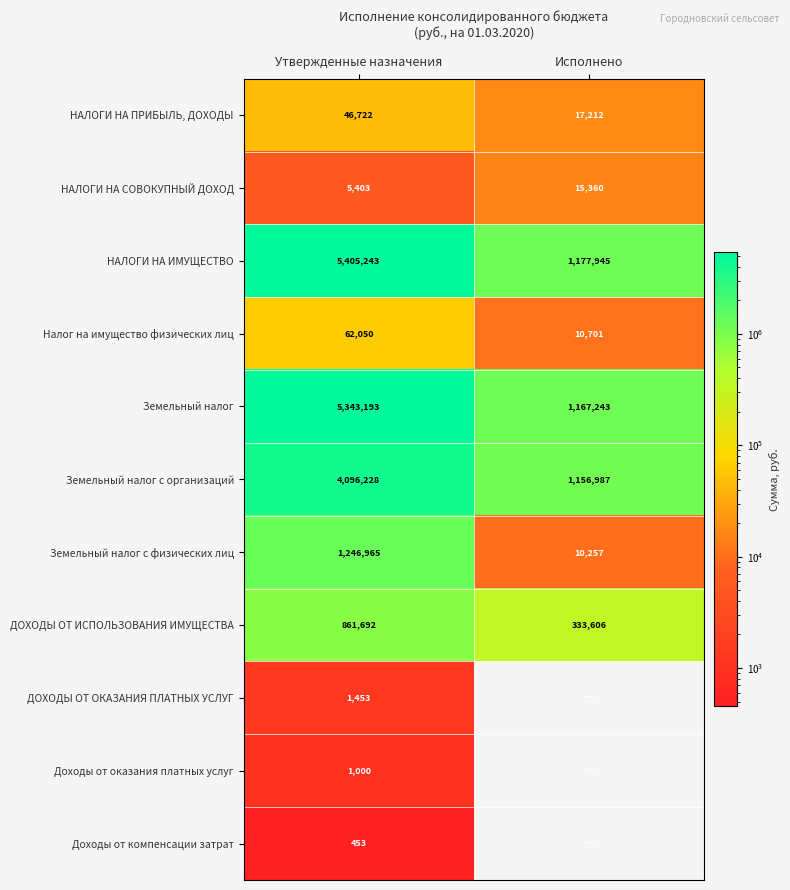

At which category is the sum across all series the highest?

Утвержденные назначения